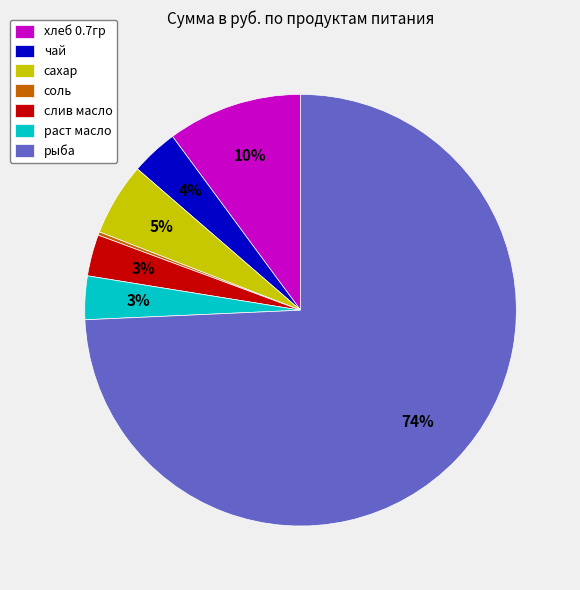

Does рыба represent more than half of the total?

Yes